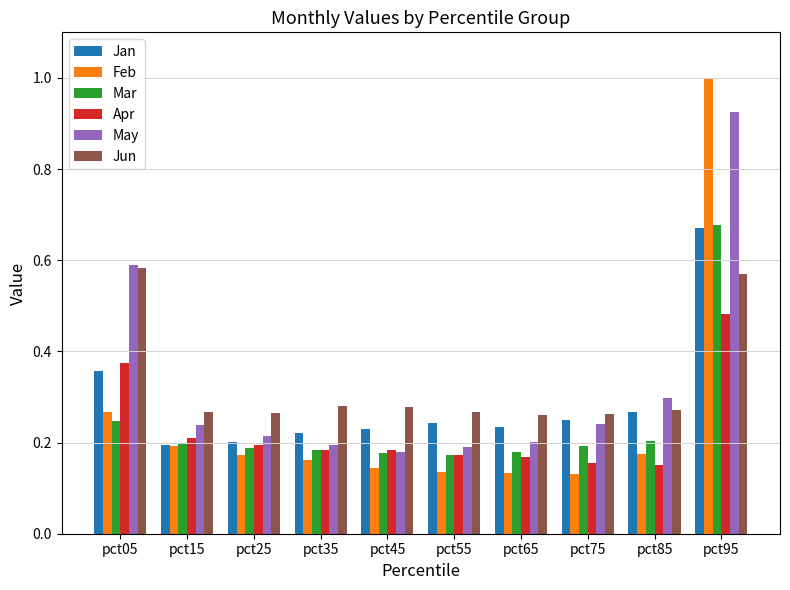

Which category has the highest value across all series?

pct95